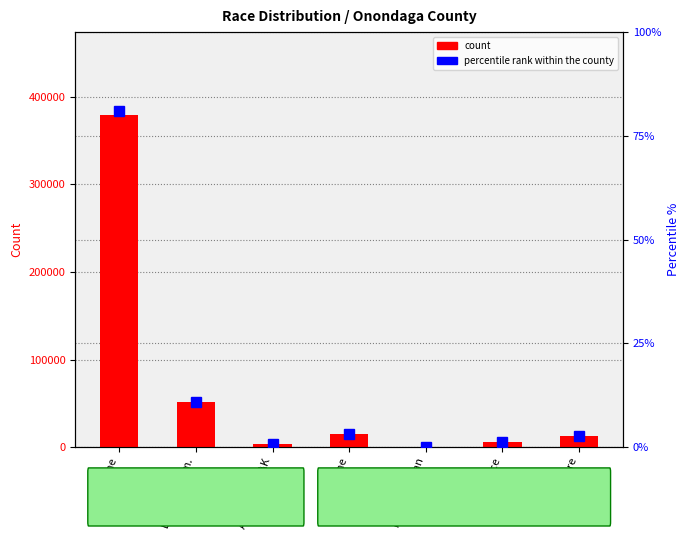

At which label does Onondaga County count reach its minimum?

Nat. Hawaiian